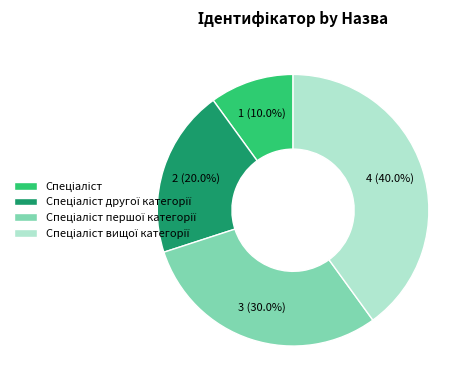

Is there any slice that represents more than half of the pie?

No